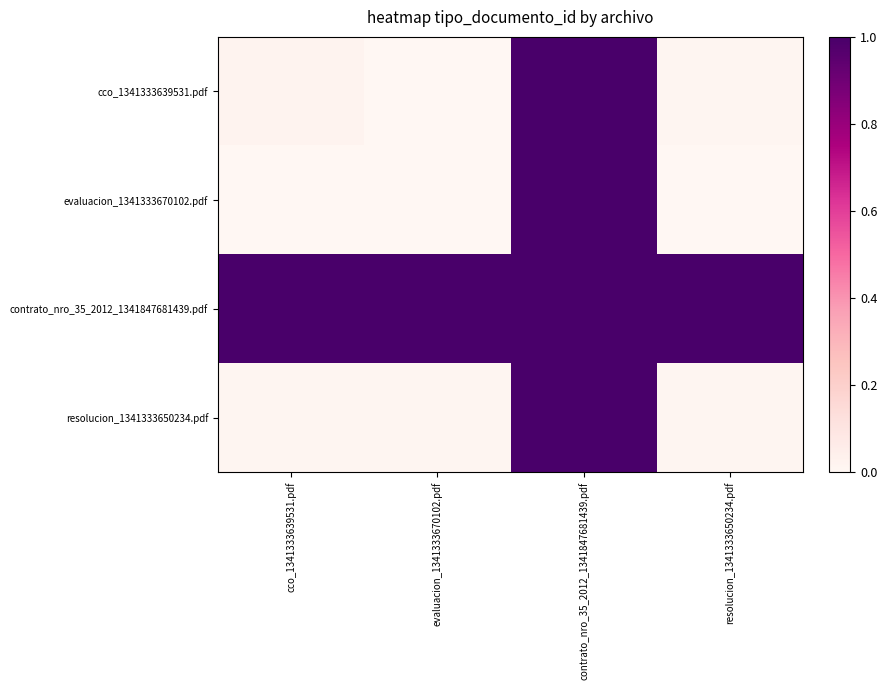

Reading right to left, extract all data points from this chart.

cco_1341333639531.pdf: resolucion_1341333650234.pdf=0.0	contrato_nro_35_2012_1341847681439.pdf=1.0	evaluacion_1341333670102.pdf=0.0	cco_1341333639531.pdf=0.0
evaluacion_1341333670102.pdf: resolucion_1341333650234.pdf=0.0	contrato_nro_35_2012_1341847681439.pdf=1.0	evaluacion_1341333670102.pdf=0.0	cco_1341333639531.pdf=0.0
contrato_nro_35_2012_1341847681439.pdf: resolucion_1341333650234.pdf=1.0	contrato_nro_35_2012_1341847681439.pdf=1.0	evaluacion_1341333670102.pdf=1.0	cco_1341333639531.pdf=1.0
resolucion_1341333650234.pdf: resolucion_1341333650234.pdf=0.0	contrato_nro_35_2012_1341847681439.pdf=1.0	evaluacion_1341333670102.pdf=0.0	cco_1341333639531.pdf=0.0